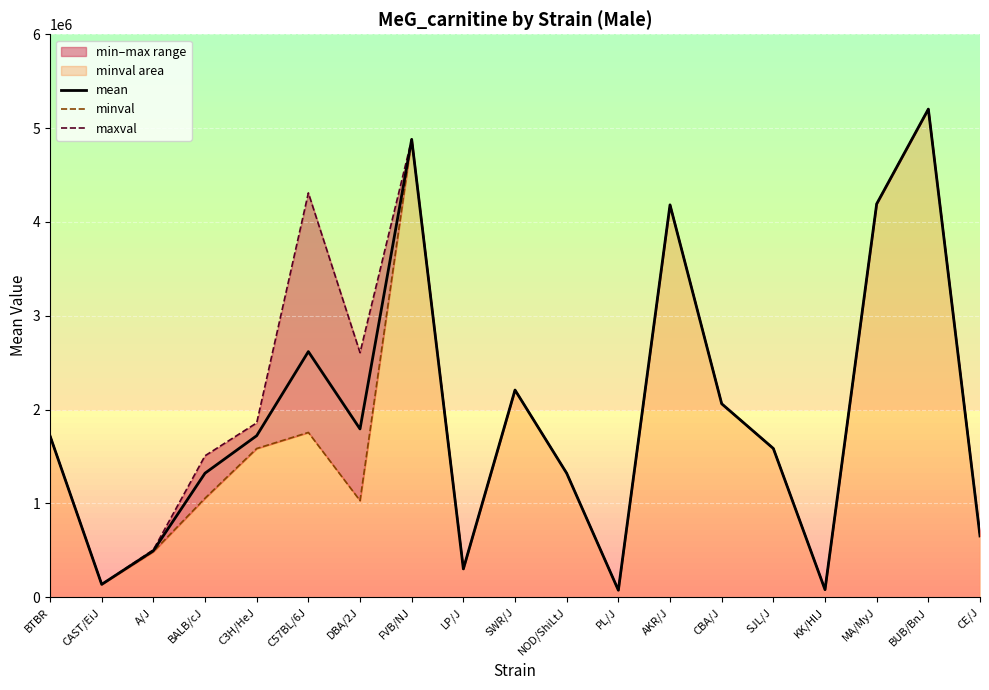

True or false: minval has a value of 5464574 at MA/MyJ.

False